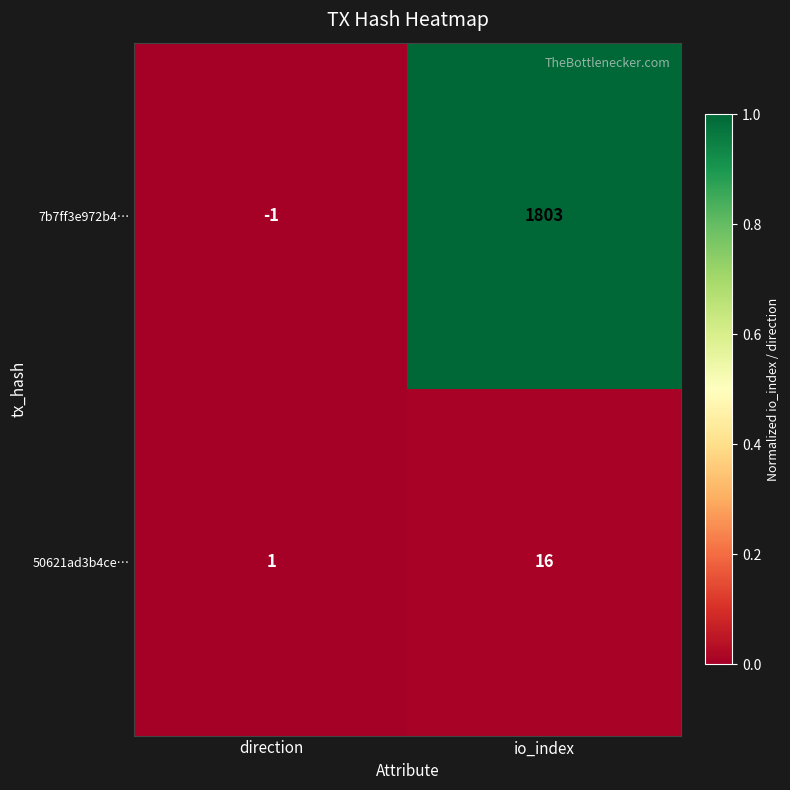

True or false: 50621ad3b4ce… has a value of 25 at io_index.

False